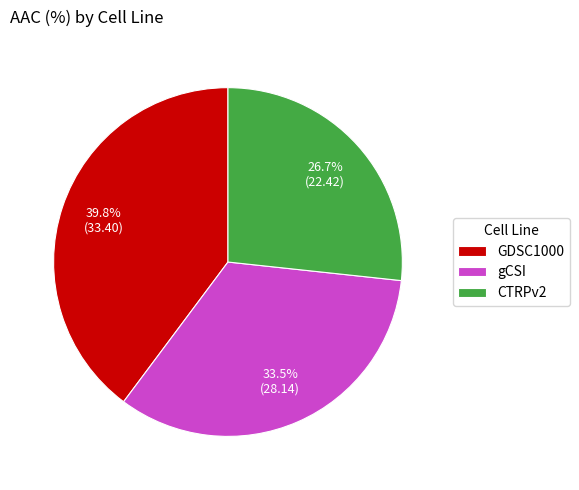

Which category has the biggest portion of the pie?

GDSC1000